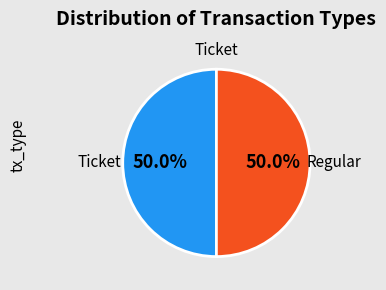

To the nearest percent, what is the average slice percentage?

50%